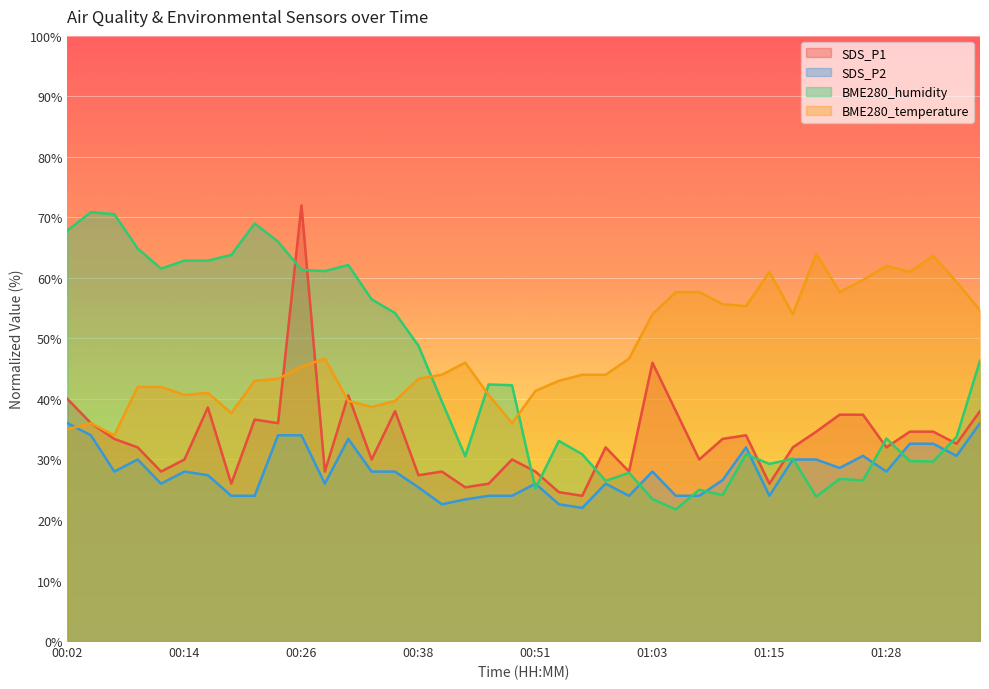

What is the value of the BME280_humidity point at the 15th from the left?

54.2